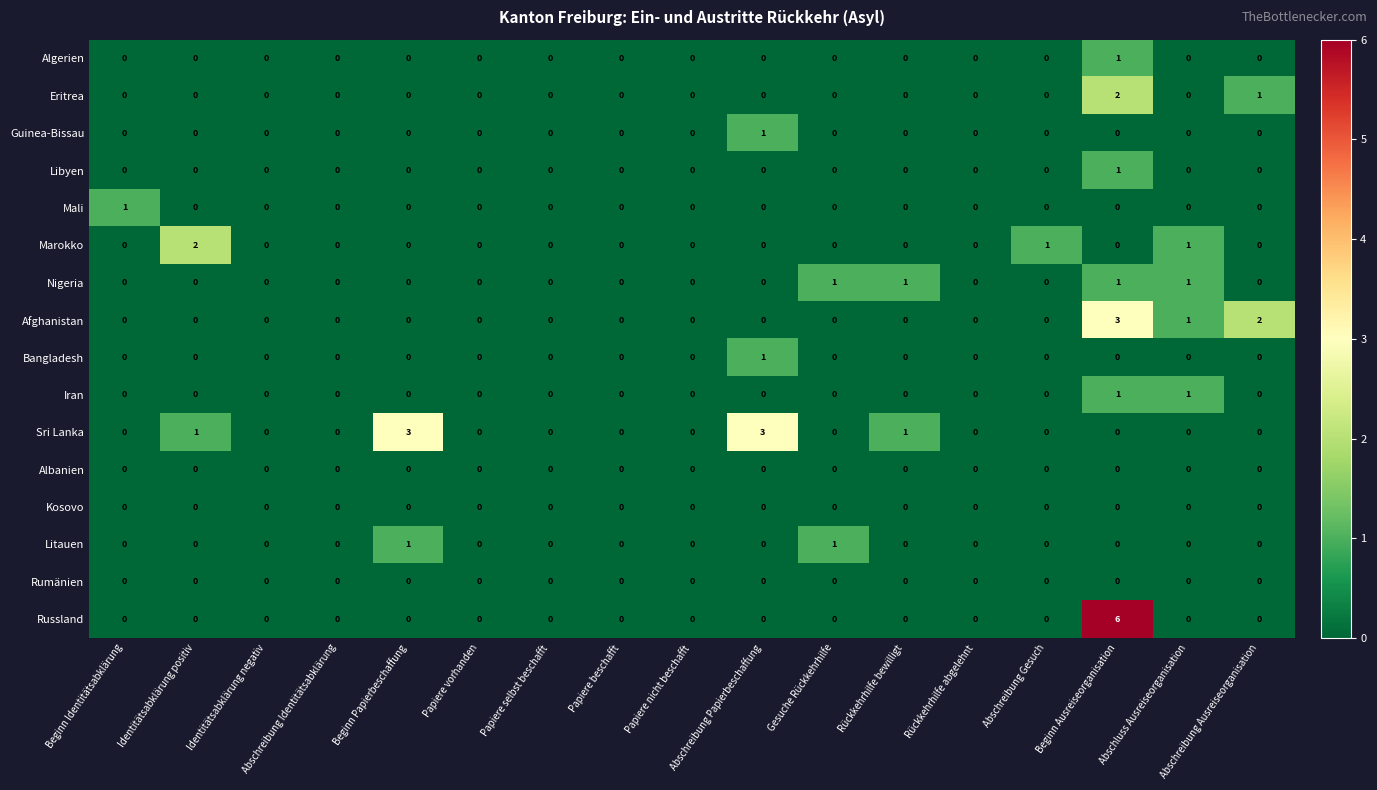

Which series has the widest spread of values?

Russland